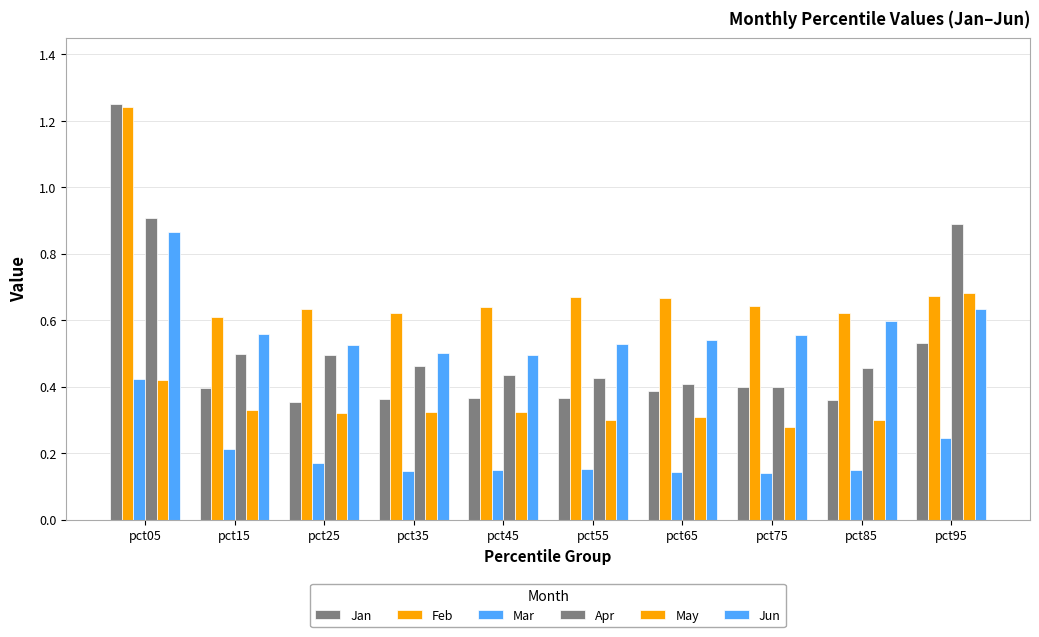

How many bars are there in each group?

6